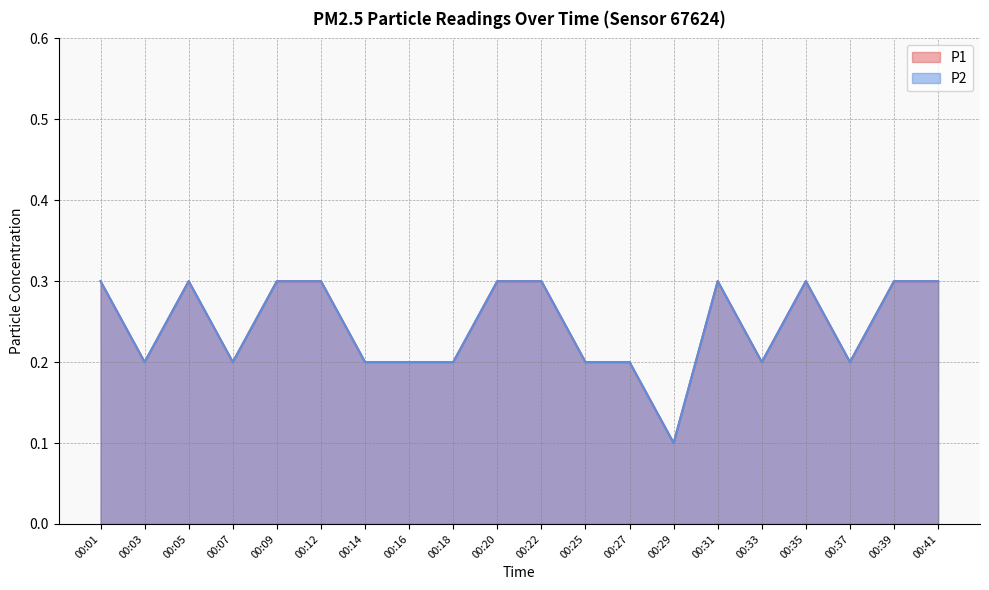

True or false: P2 has a value of 0.2 at 00:33.

True